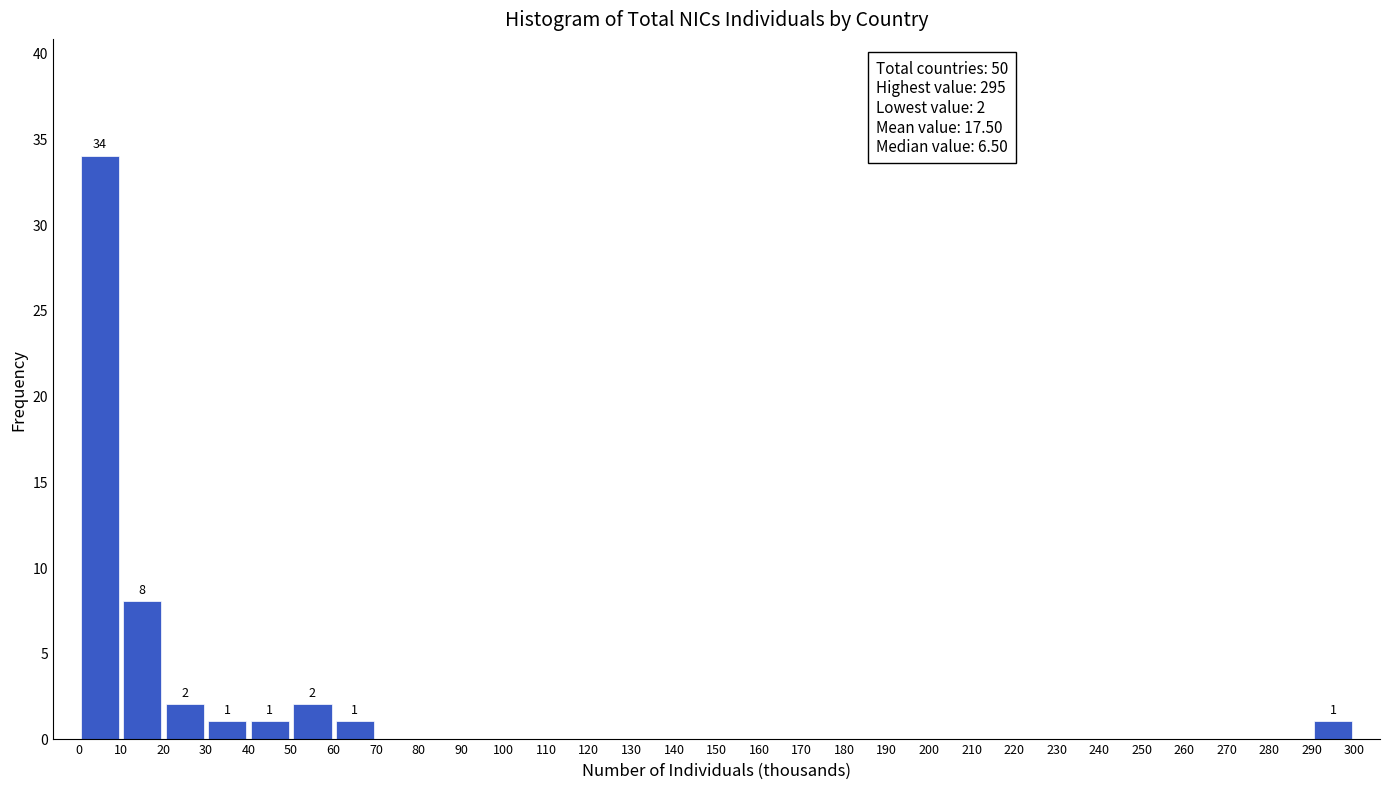

Which range on the x-axis has the tallest bar?

0 to 10